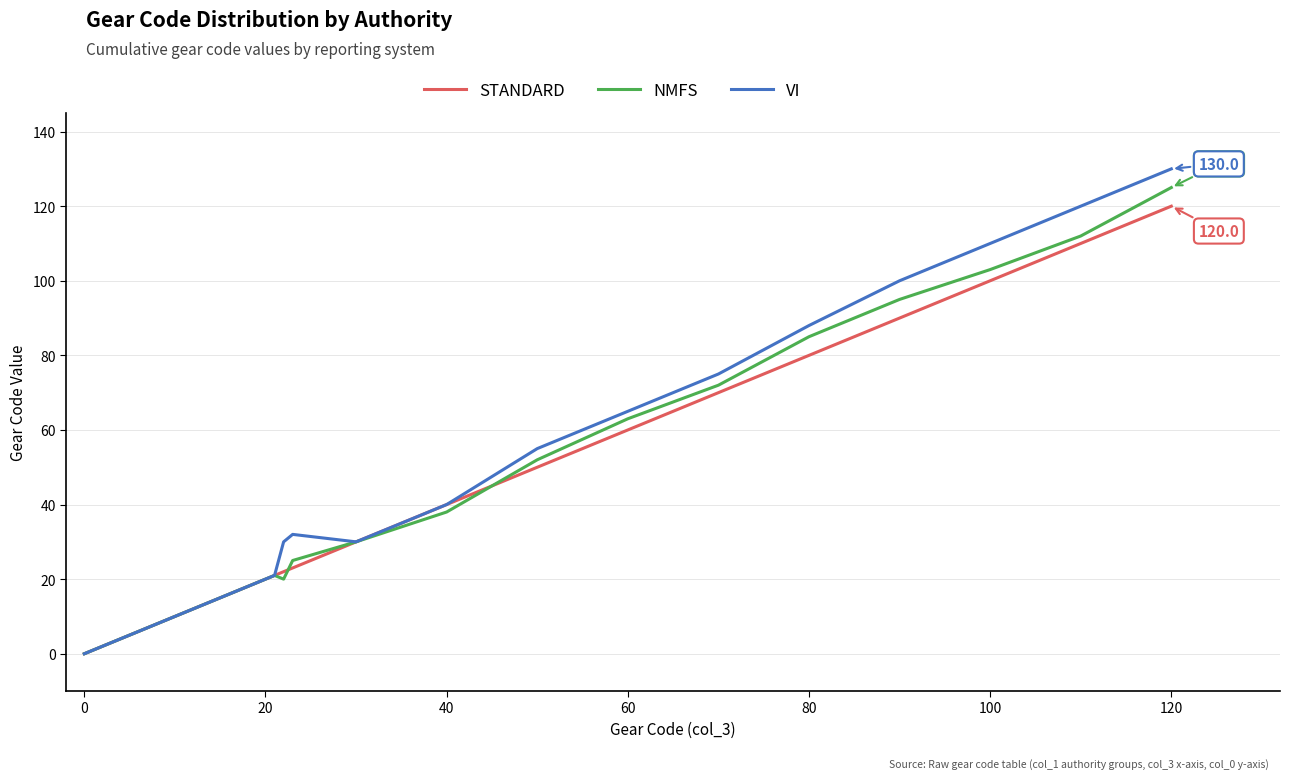

Reading left to right, transcribe all the data shown in this chart.

STANDARD: 0	10	21	22	23	30	40	50	60	70	80	90	100	110	120
NMFS: 0	10	21	20	25	30	38	52	63	72	85	95	103	112	125
VI: 0	10	21	30	32	30	40	55	65	75	88	100	110	120	130